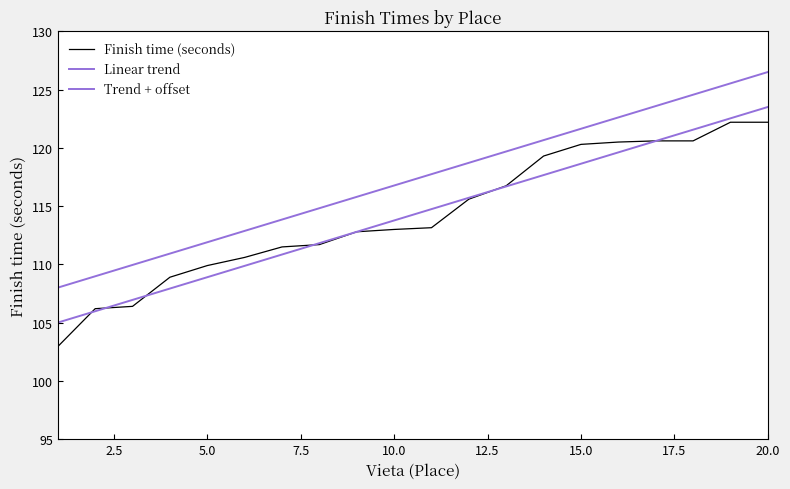

Does the chart have visible grid lines?

No